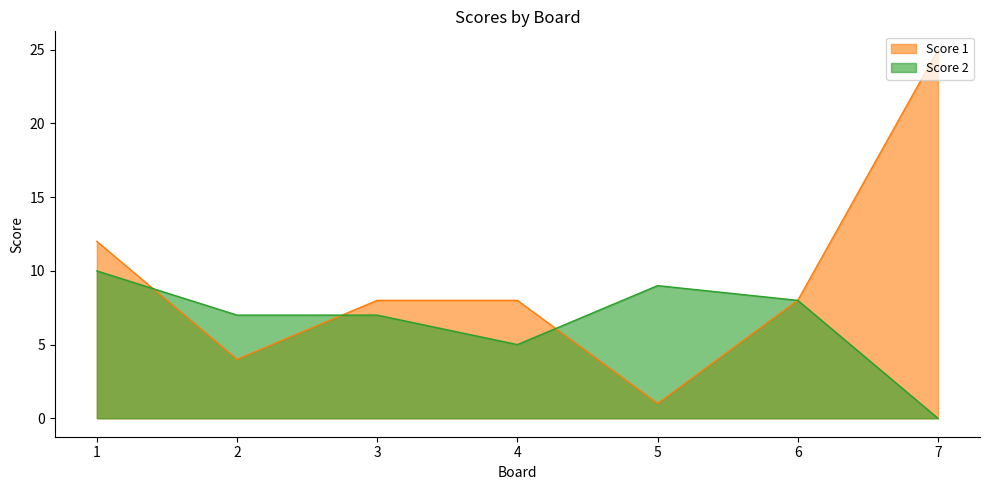

What is the value of the Score 1 point at the 1st from the left?

12